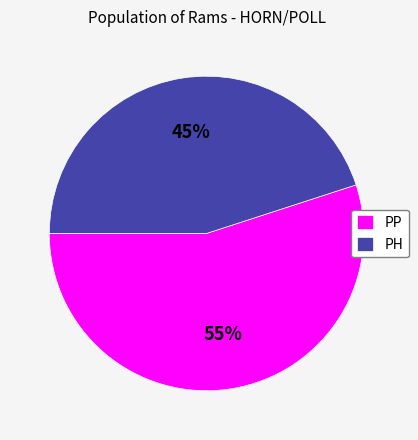

How many segments does this pie chart have?

2